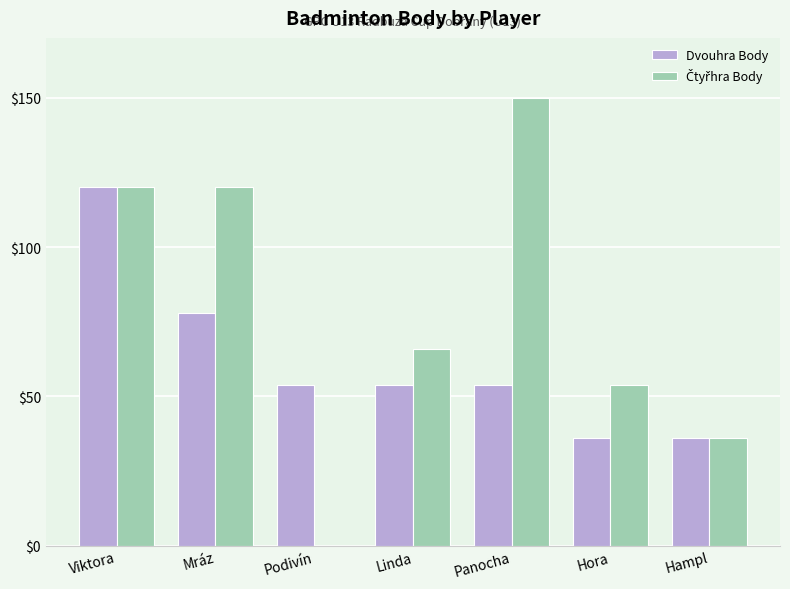

The Dvouhra Body series shows 63 at Viktora. True or false?

False